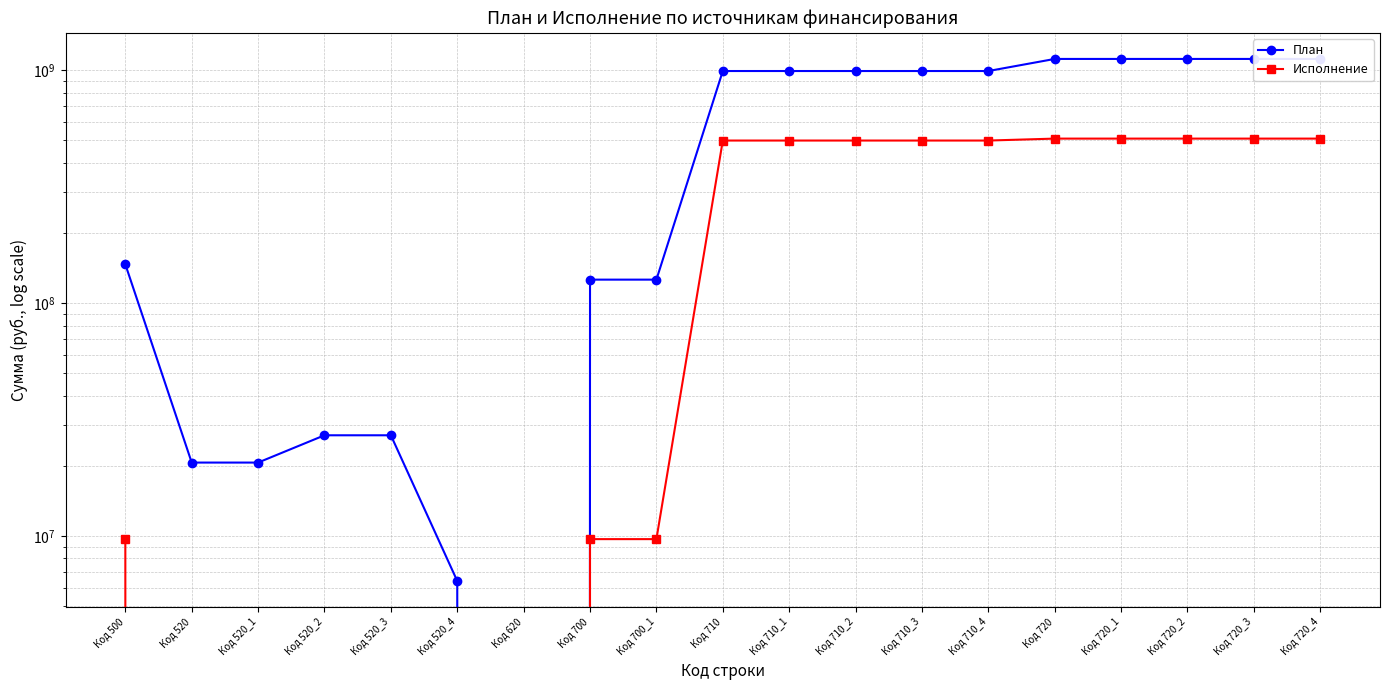

What is the difference between the maximum and second lowest values in the Исполнение series?

509027823.4